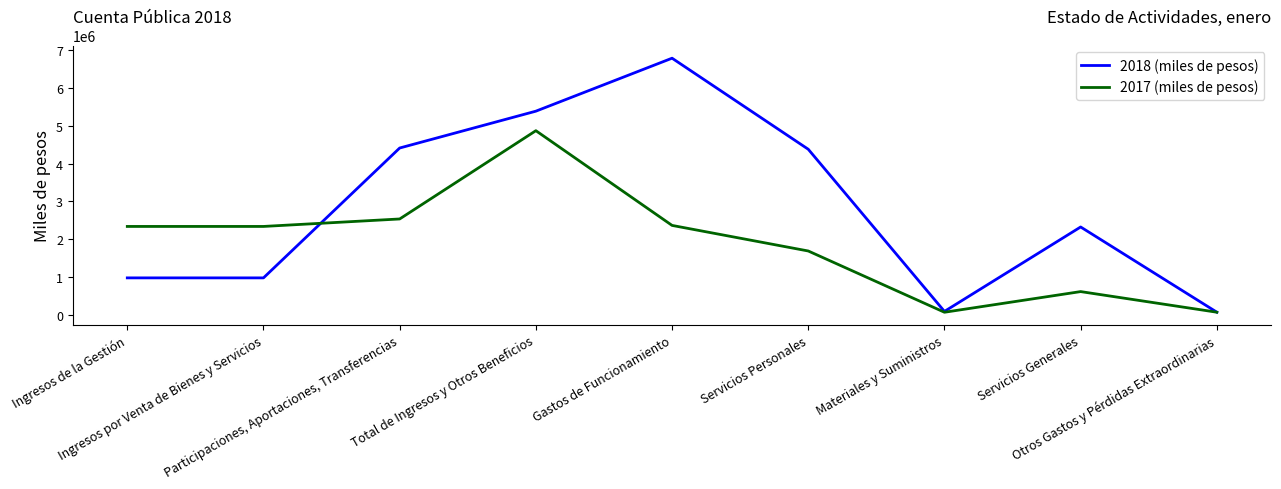

List the series in order of their overall mean, lowest first.

2017 (miles de pesos), 2018 (miles de pesos)